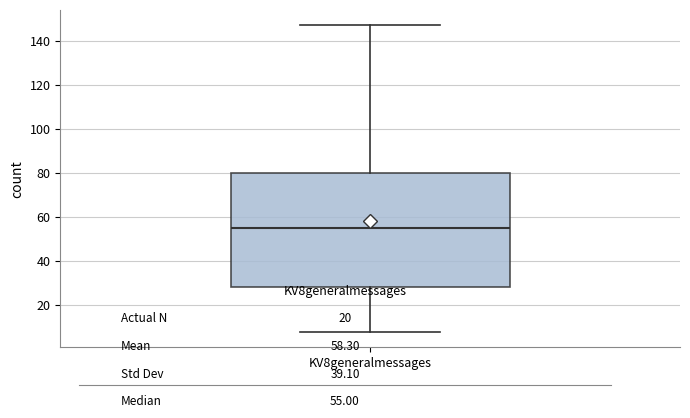

Transcribe this box plot: give where the median line is, the range the box spans, and where the two whiskers end, as read against the y-axis. The values are not printed on the chart, so give them approximately, as read against the axis.

median 56, box 28 to 80, whiskers 8 to 148